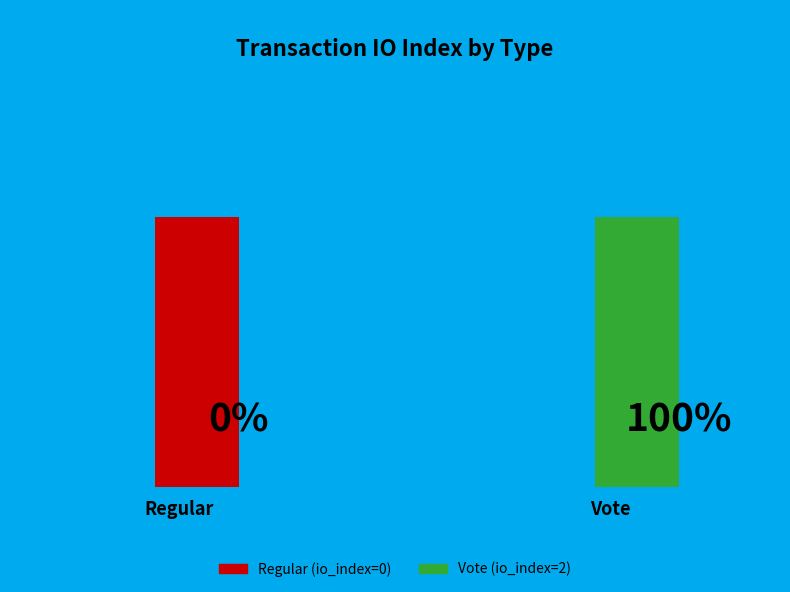

To the nearest percent, what is the average slice percentage?

50%